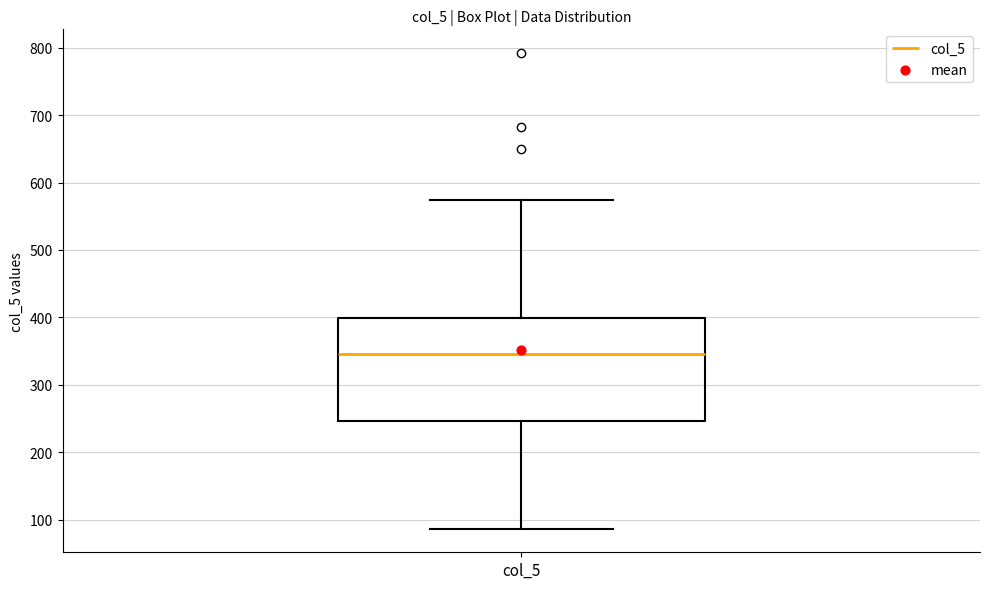

Transcribe this box plot: give where the median line is, the range the box spans, and where the two whiskers end, as read against the y-axis. The values are not printed on the chart, so give them approximately, as read against the axis.

median 350, box 250 to 400, whiskers 90 to 570